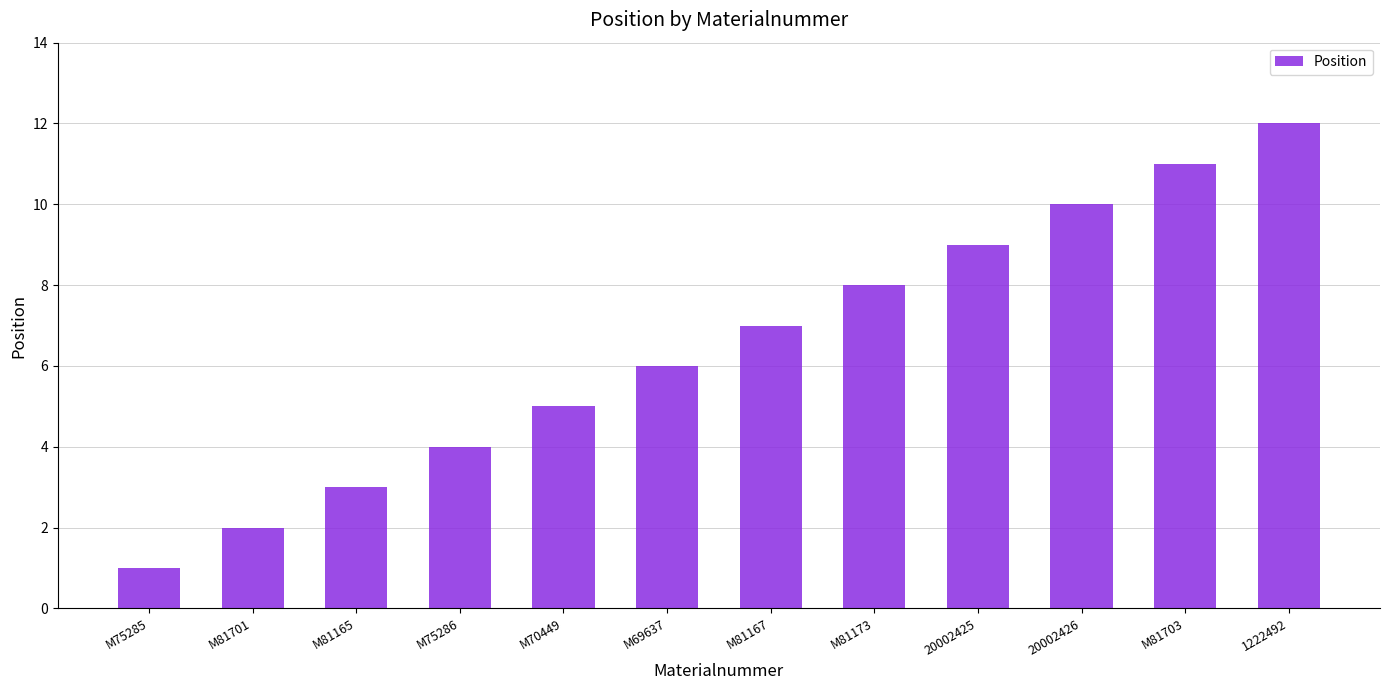

Is it true that the value at M81165 is 3?

True